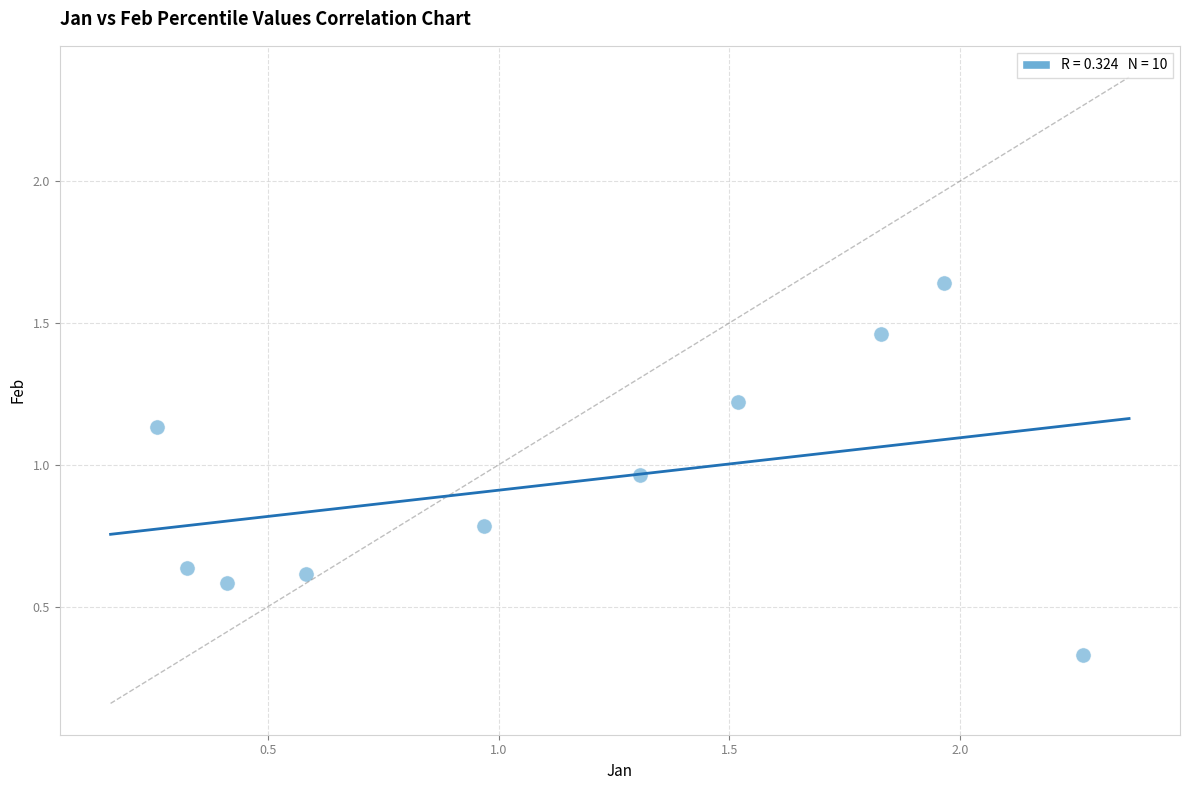

What is the average Y value?

0.9